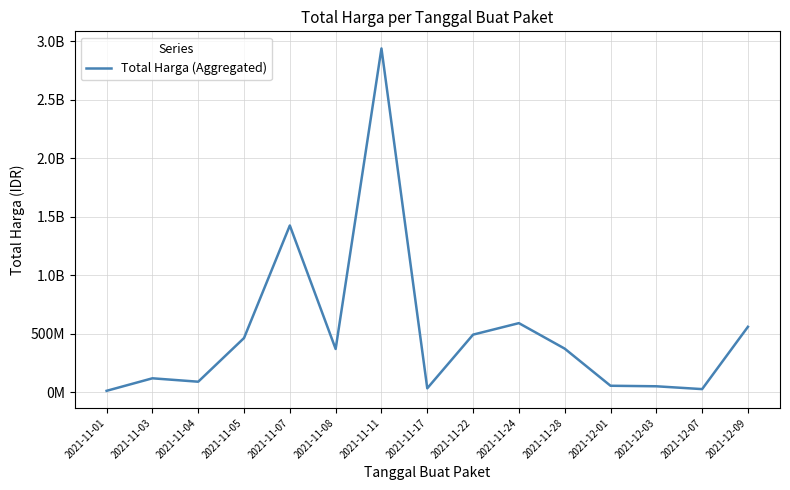

Is this an area chart (filled region under the line)?

No